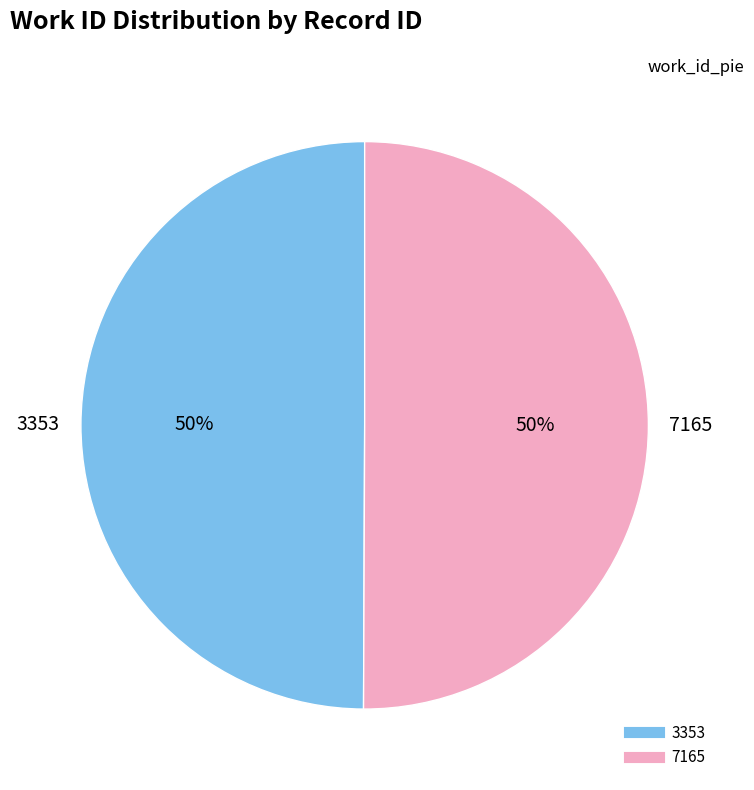

What percentage is the 3353 slice, to the nearest percent?

50%